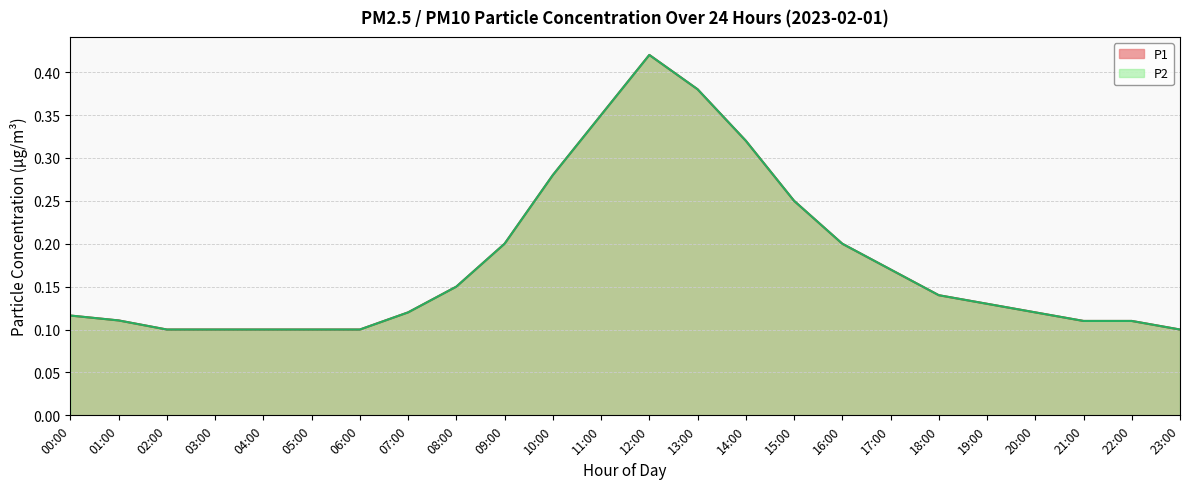

What is the difference between the maximum and minimum values in the P2 series?

0.3